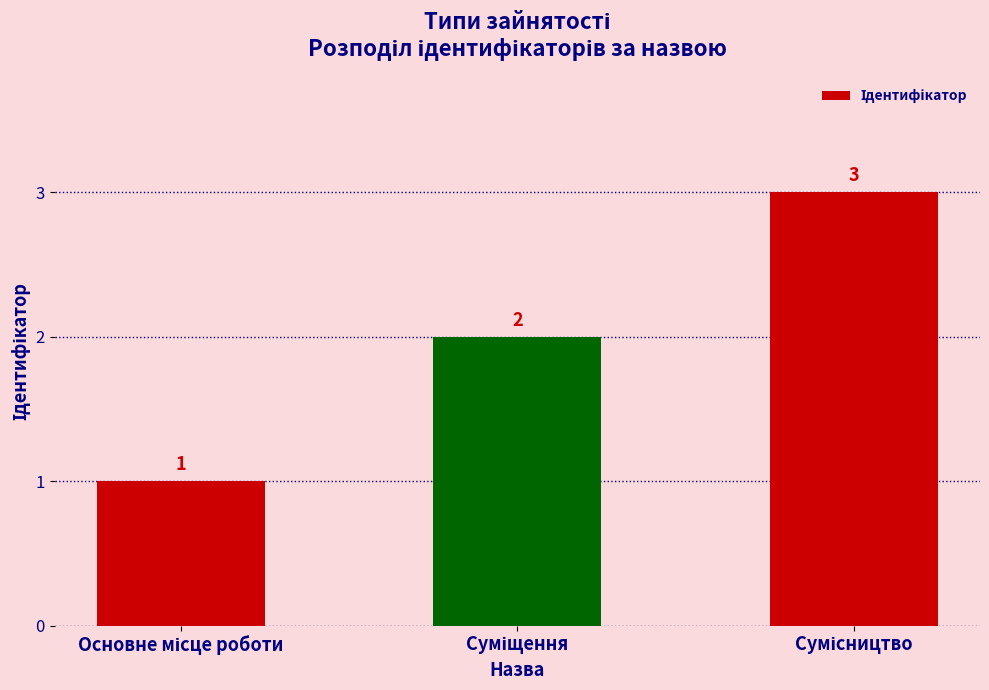

What is the smallest value displayed?

1